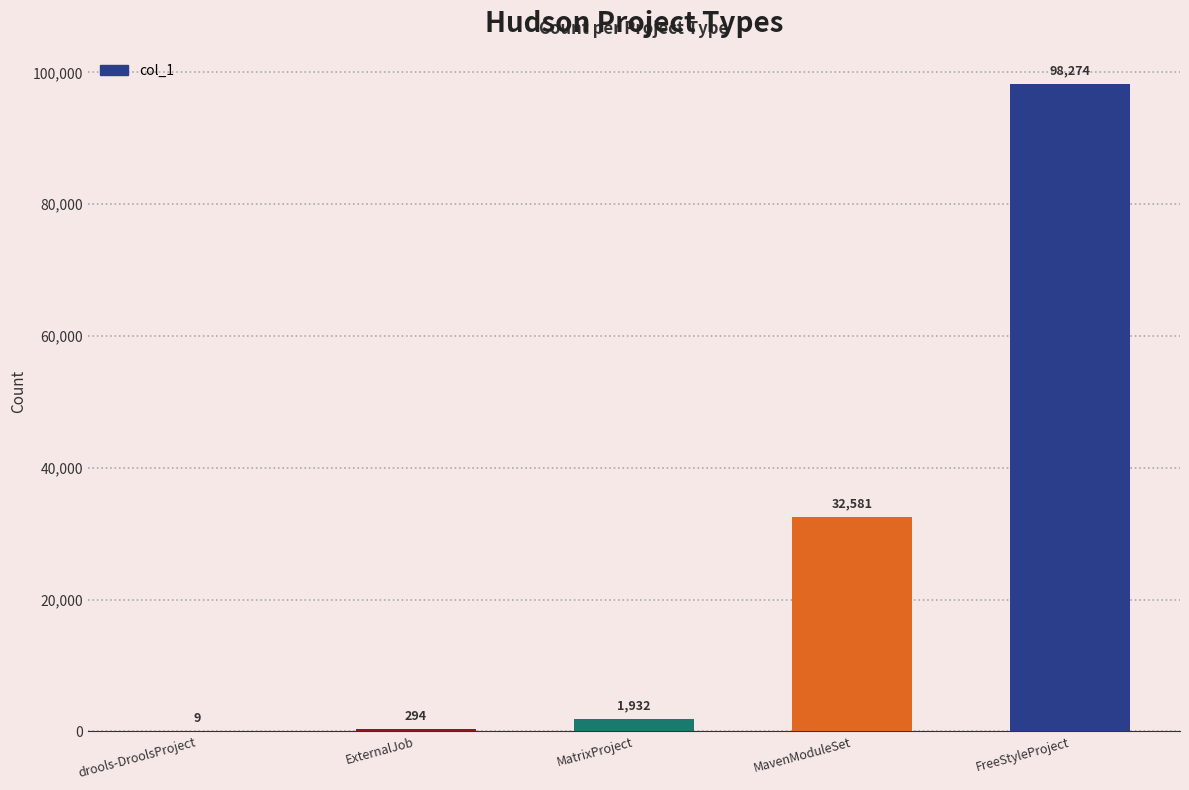

Reading right to left, what are all the values shown in this chart?

98274	32581	1932	294	9